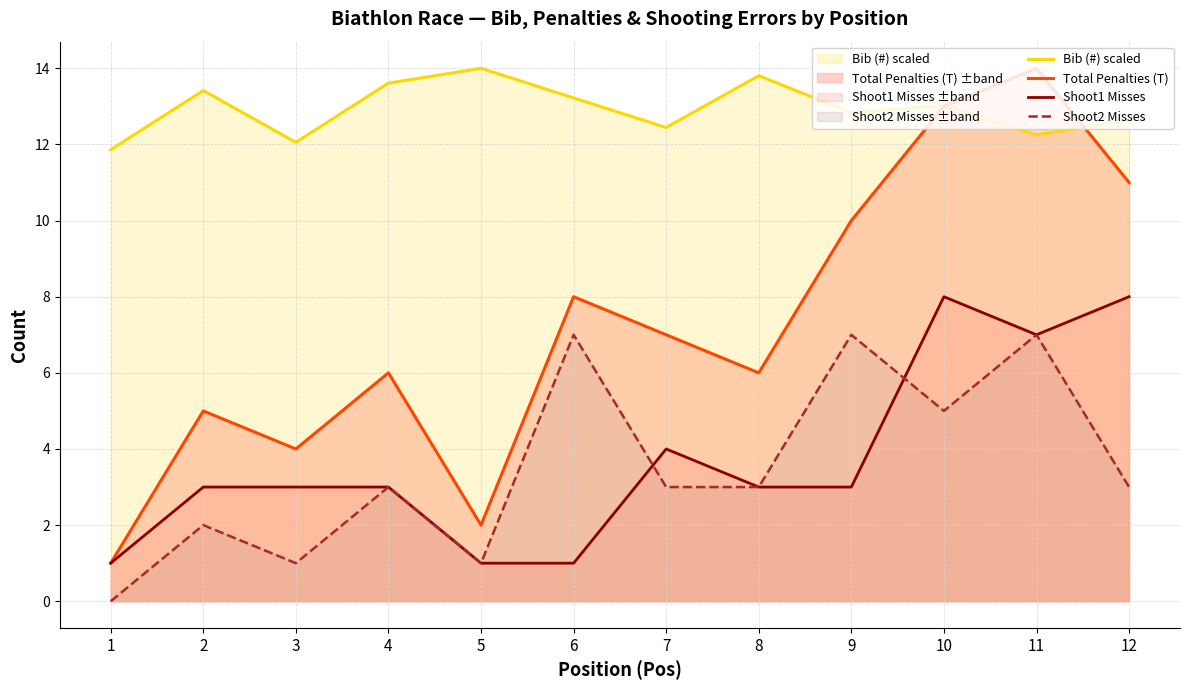

What is the sum of all Shoot2 Misses values?

42.0